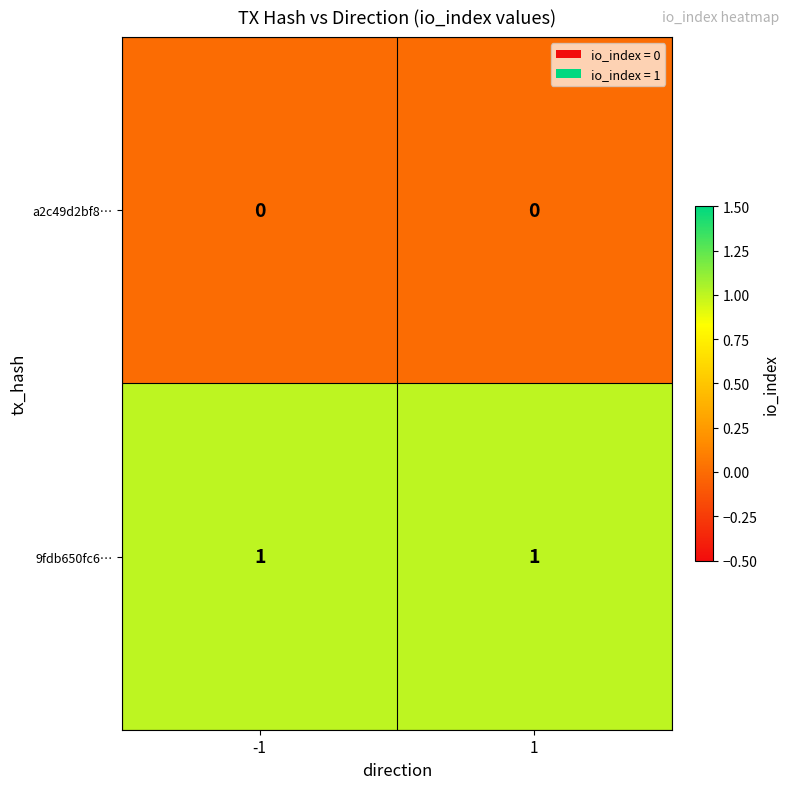

What is the maximum value shown in the chart?

1